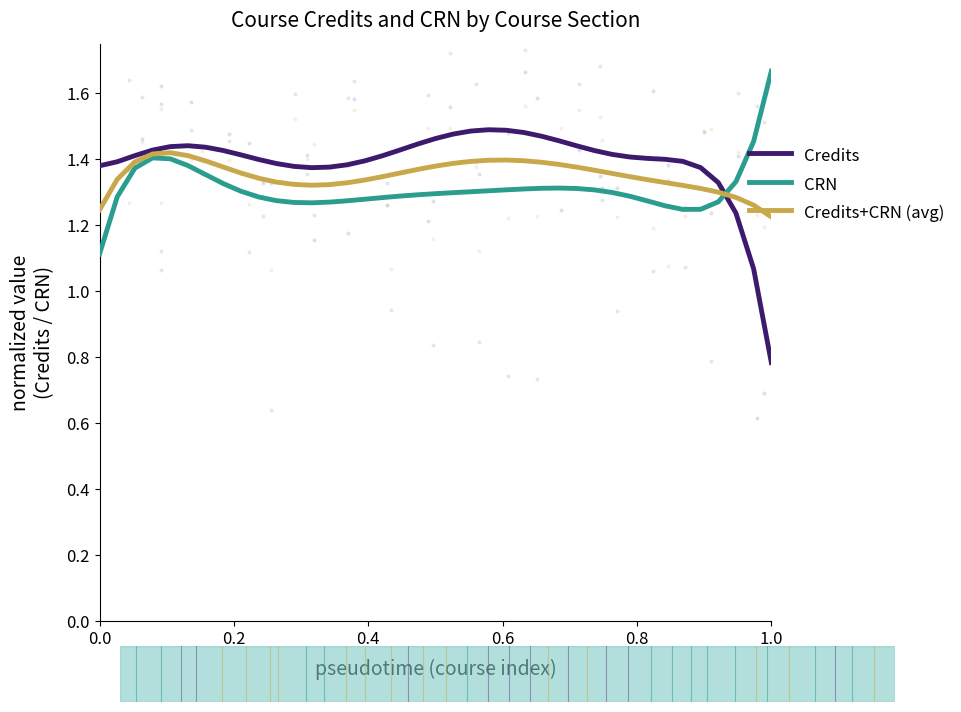

Which series reaches the minimum Y coordinate?

Credits